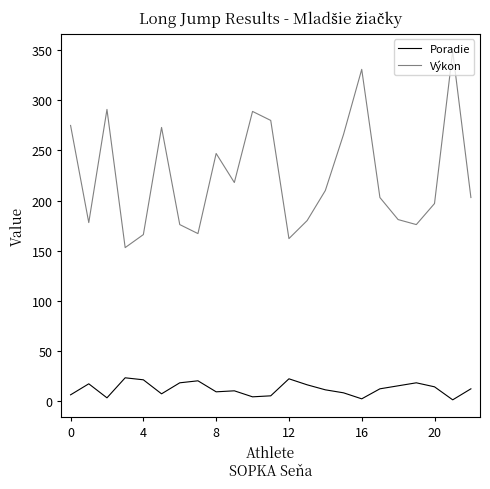

True or false: Výkon and Poradie intersect in this chart.

False